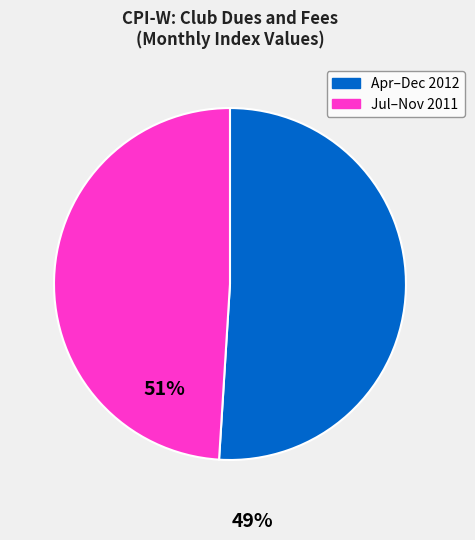

Is there any slice that represents more than half of the pie?

Yes